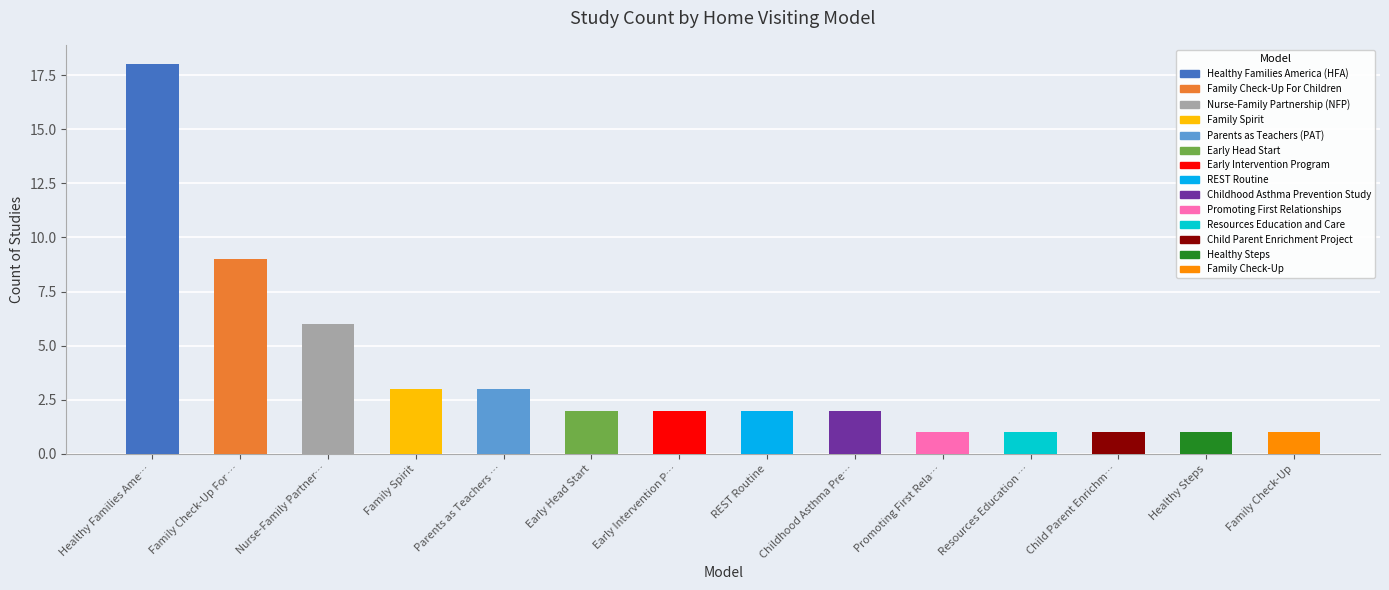

Which category has the lowest value across all series?

Promoting First Rela…